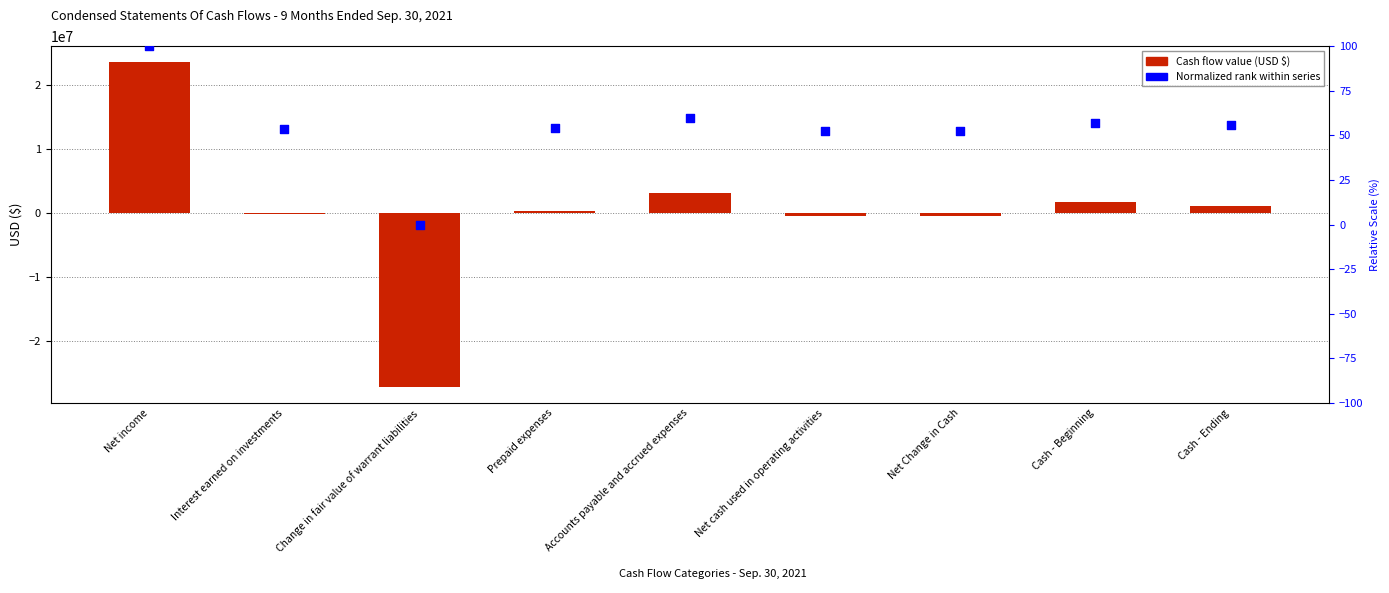

Which series contains the lowest Y value?

9 Months Ended (USD $)